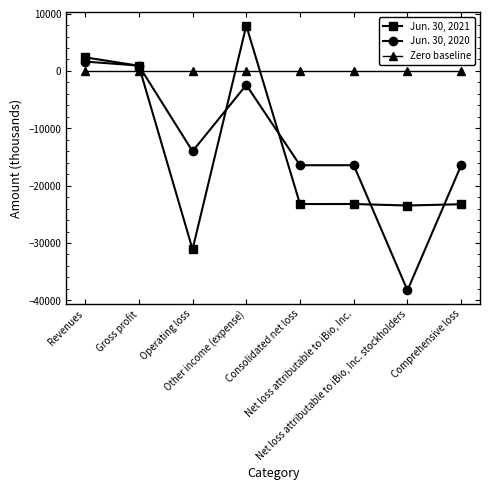

What is the value of the Jun. 30, 2020 point at the 1st from the left?

1638